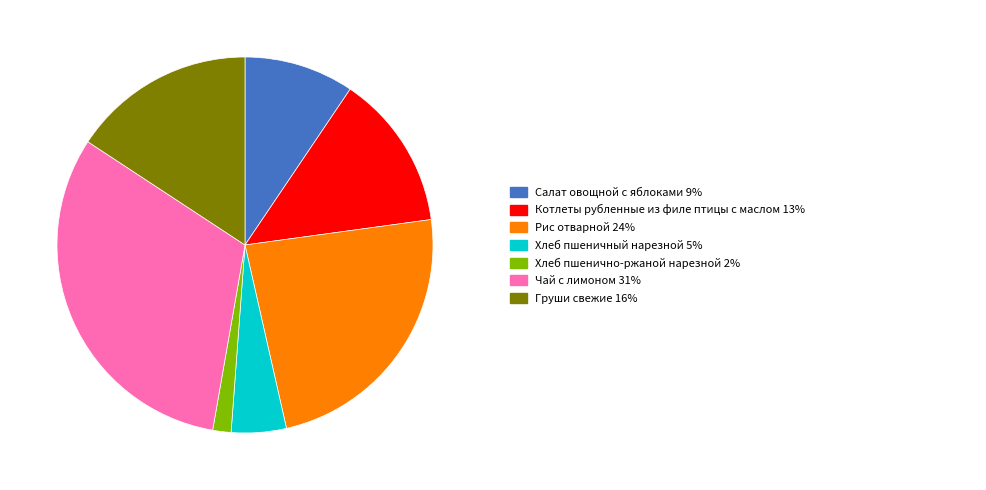

Is there any slice that represents more than half of the pie?

No